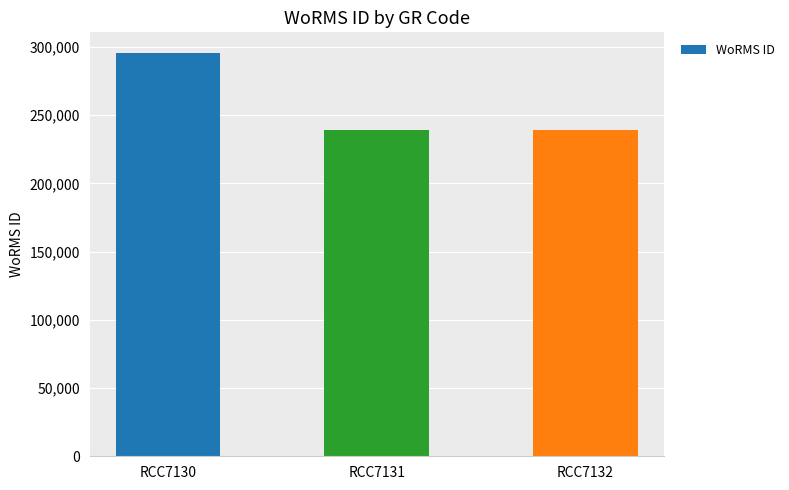

Reading left to right, list all the values displayed in this chart.

295864	239201	239201